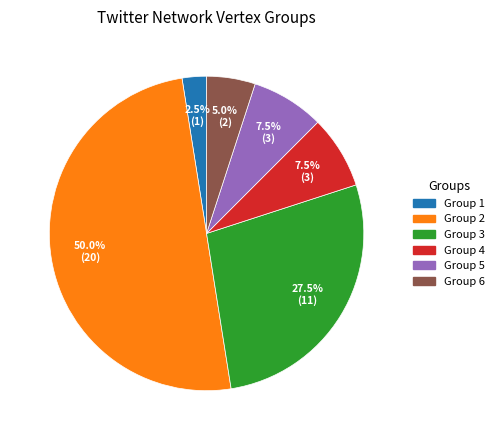

What is the total percentage of Group 4 and Group 2?

57.5%